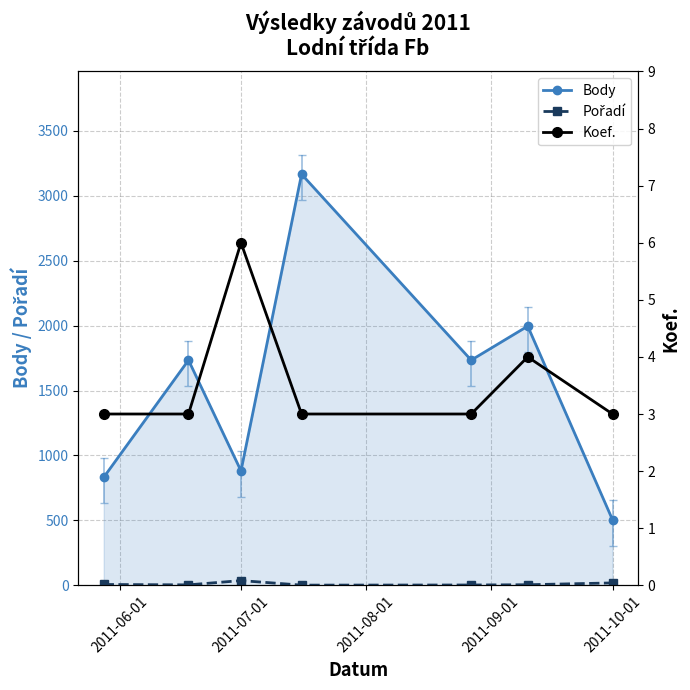

In Body, how many points are lower than both neighbors (excluding endpoints)?

2